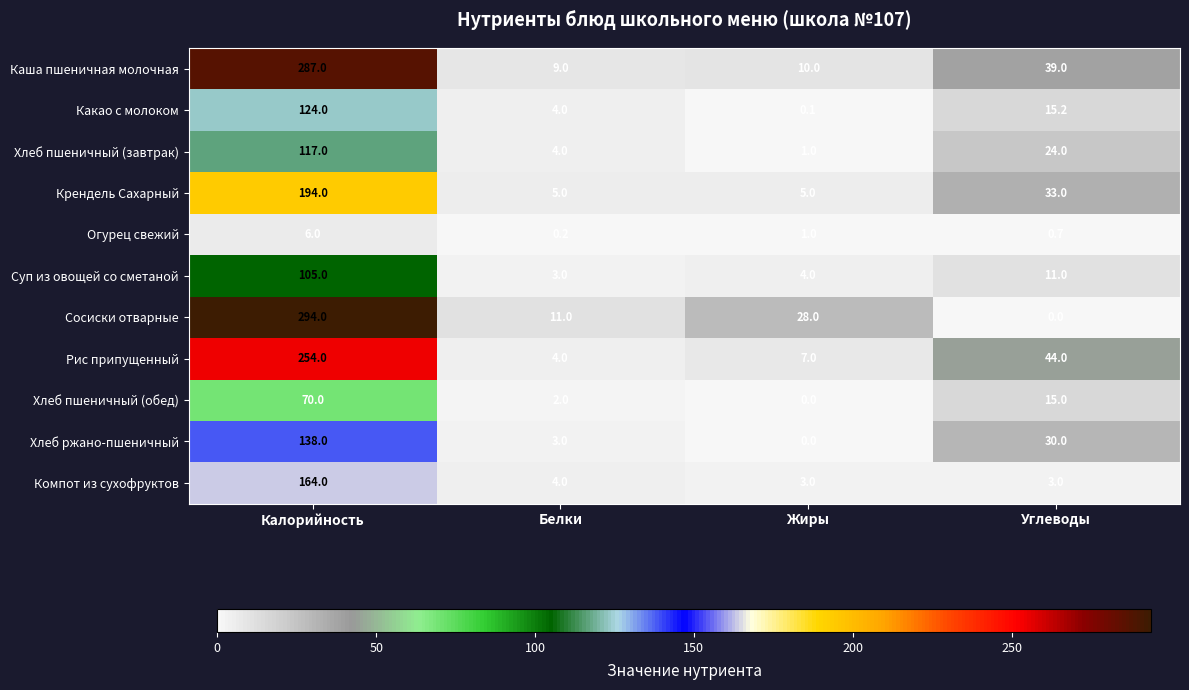

Which series has the largest total across all categories?

Каша пшеничная молочная